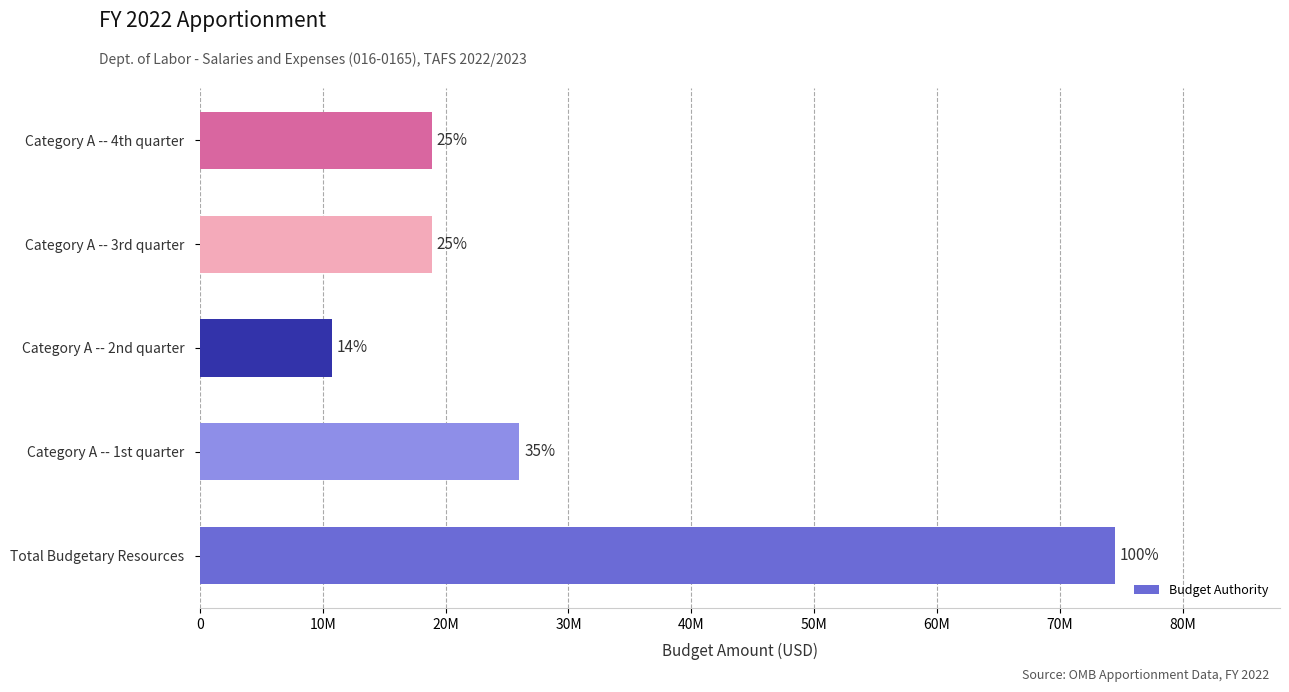

What is the average value?

29810000